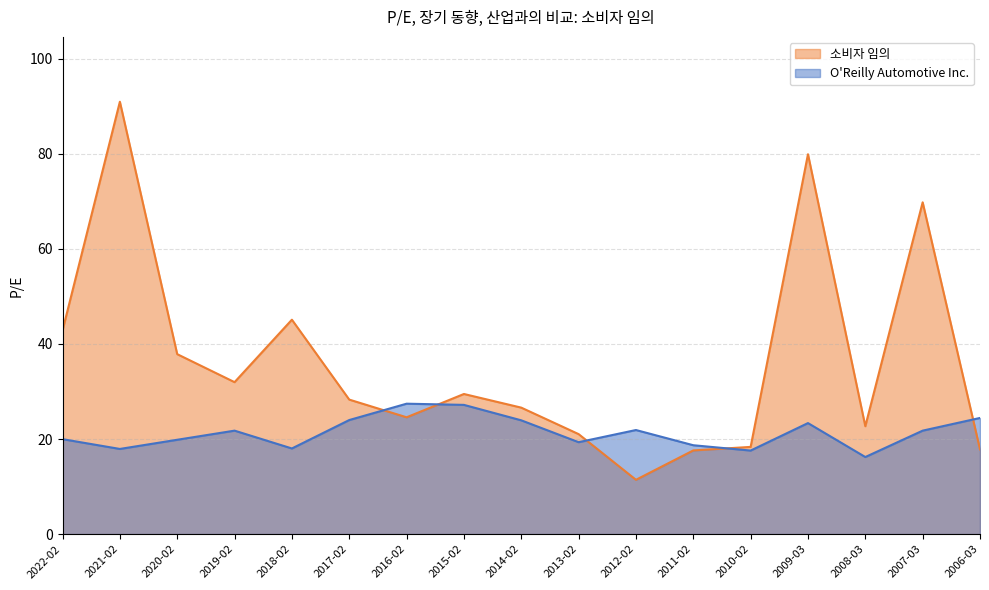

What value does the 소비자 임의 series have at 2010-02?

18.4